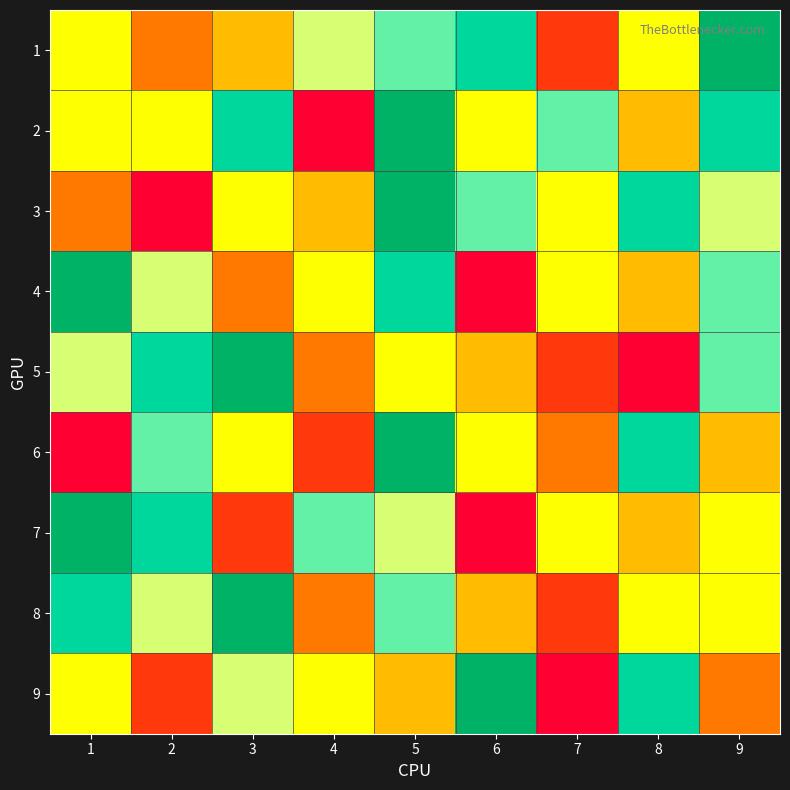

Reading left to right, extract all data points from this chart.

1: 1=5	2=3	3=4	4=6	5=7	6=8	7=2	8=5	9=9
2: 1=5	2=5	3=8	4=1	5=9	6=5	7=7	8=4	9=8
3: 1=3	2=1	3=5	4=4	5=9	6=7	7=5	8=8	9=6
4: 1=9	2=6	3=3	4=5	5=8	6=1	7=5	8=4	9=7
5: 1=6	2=8	3=9	4=3	5=5	6=4	7=2	8=1	9=7
6: 1=1	2=7	3=5	4=2	5=9	6=5	7=3	8=8	9=4
7: 1=9	2=8	3=2	4=7	5=6	6=1	7=5	8=4	9=5
8: 1=8	2=6	3=9	4=3	5=7	6=4	7=2	8=5	9=5
9: 1=5	2=2	3=6	4=5	5=4	6=9	7=1	8=8	9=3